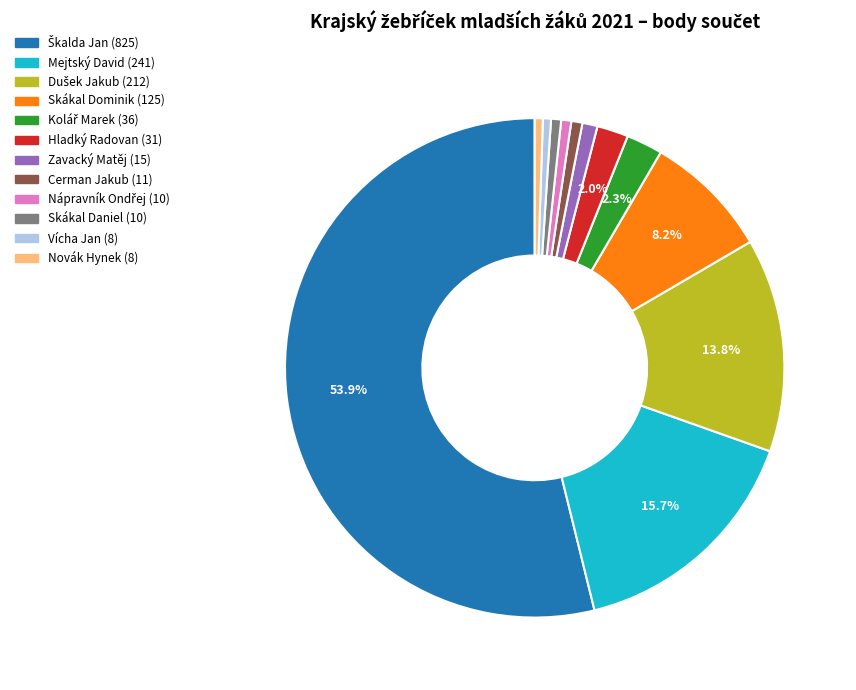

To the nearest percent, what percentage of the pie is Mejtský David?

16%